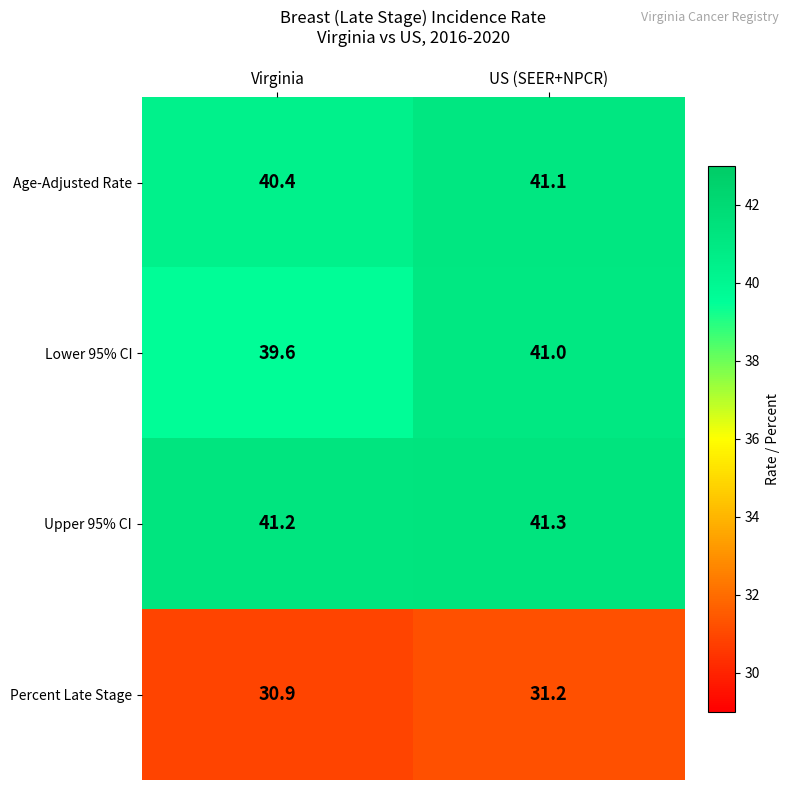

Reading right to left, extract all data points from this chart.

Age-Adjusted Rate: US (SEER+NPCR)=41.1	Virginia=40.4
Lower 95% CI: US (SEER+NPCR)=41.0	Virginia=39.6
Upper 95% CI: US (SEER+NPCR)=41.3	Virginia=41.2
Percent Late Stage: US (SEER+NPCR)=31.2	Virginia=30.9